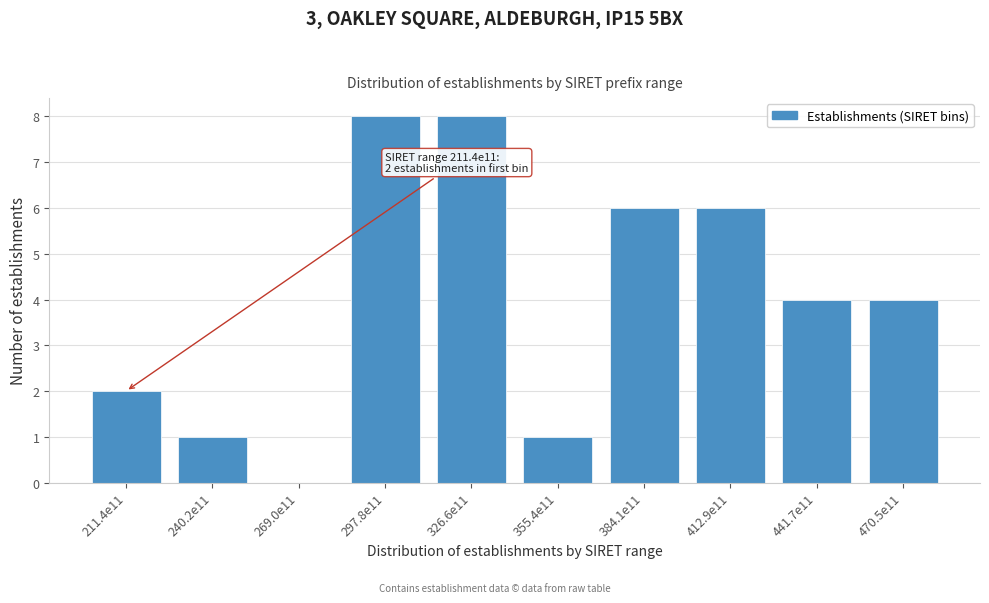

Reading right to left, list all the values displayed in this chart.

470.5e11=4	441.7e11=4	412.9e11=6	384.1e11=6	355.4e11=1	326.6e11=8	297.8e11=8	269.0e11=0	240.2e11=1	211.4e11=2